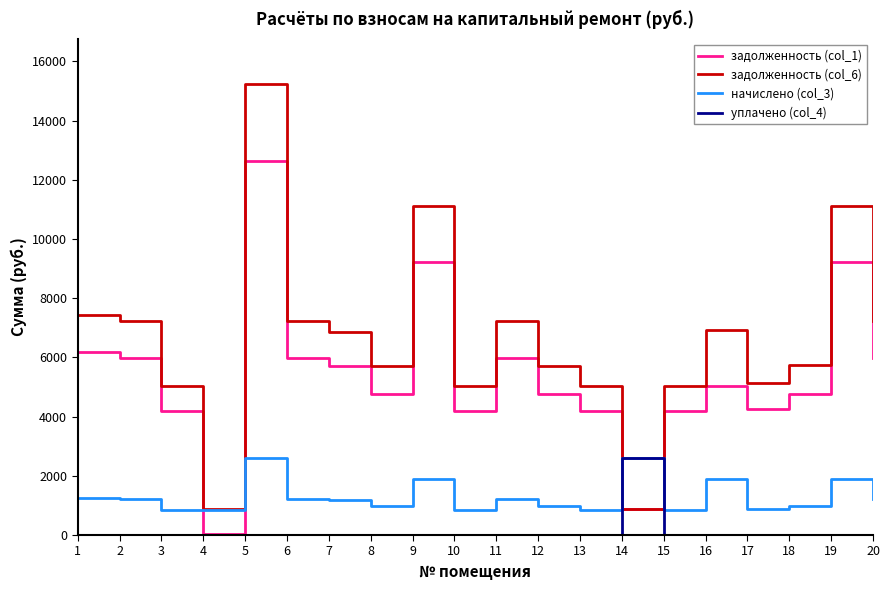

List the series in order of their overall mean, highest first.

задолженность (col_6), задолженность (col_1), начислено (col_3), уплачено (col_4)